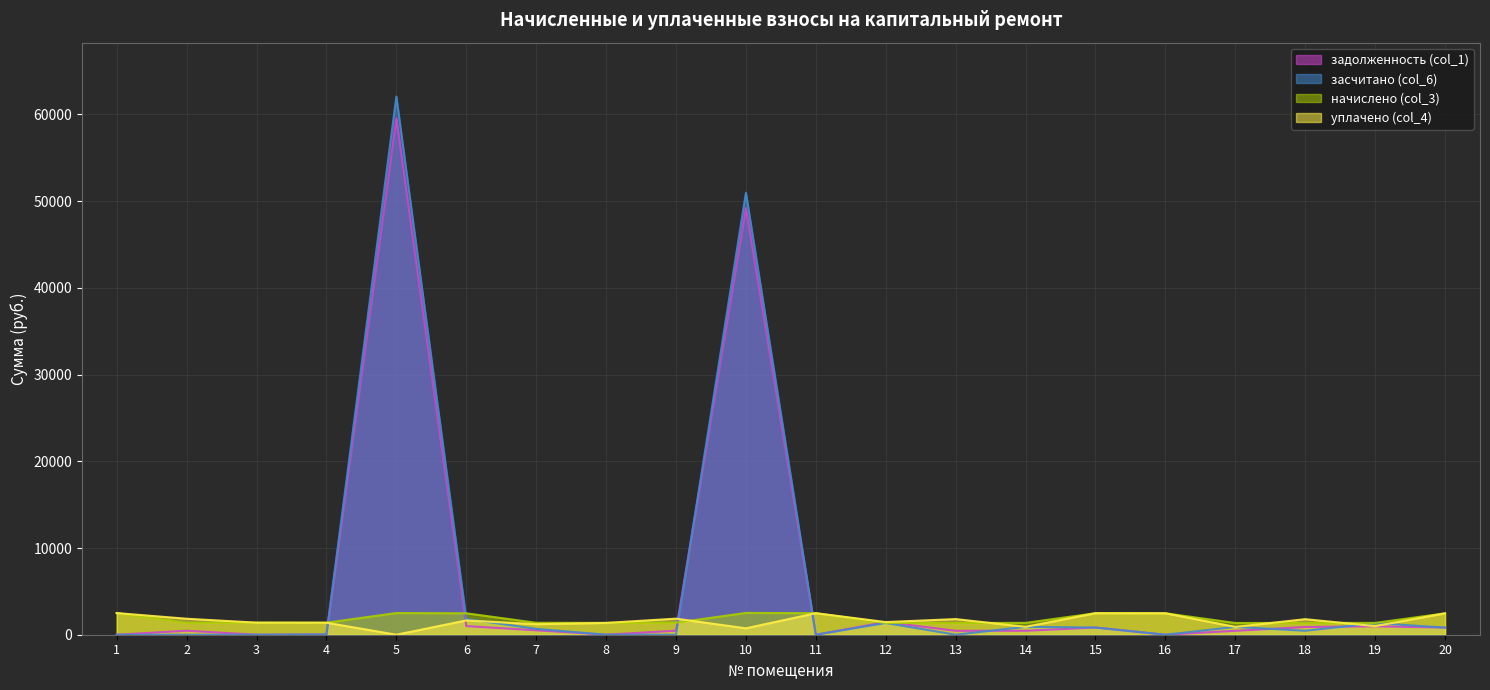

What is the total value across all series at 19?

4665.3